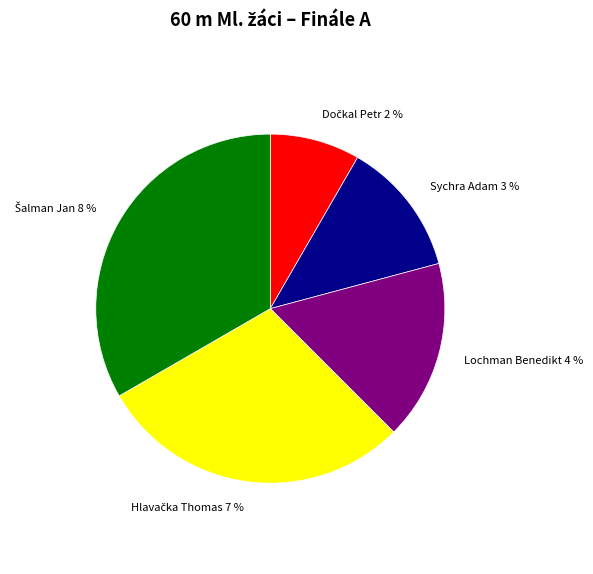

To the nearest percent, what is the difference between the Sychra Adam and Šalman Jan slice percentages?

21%